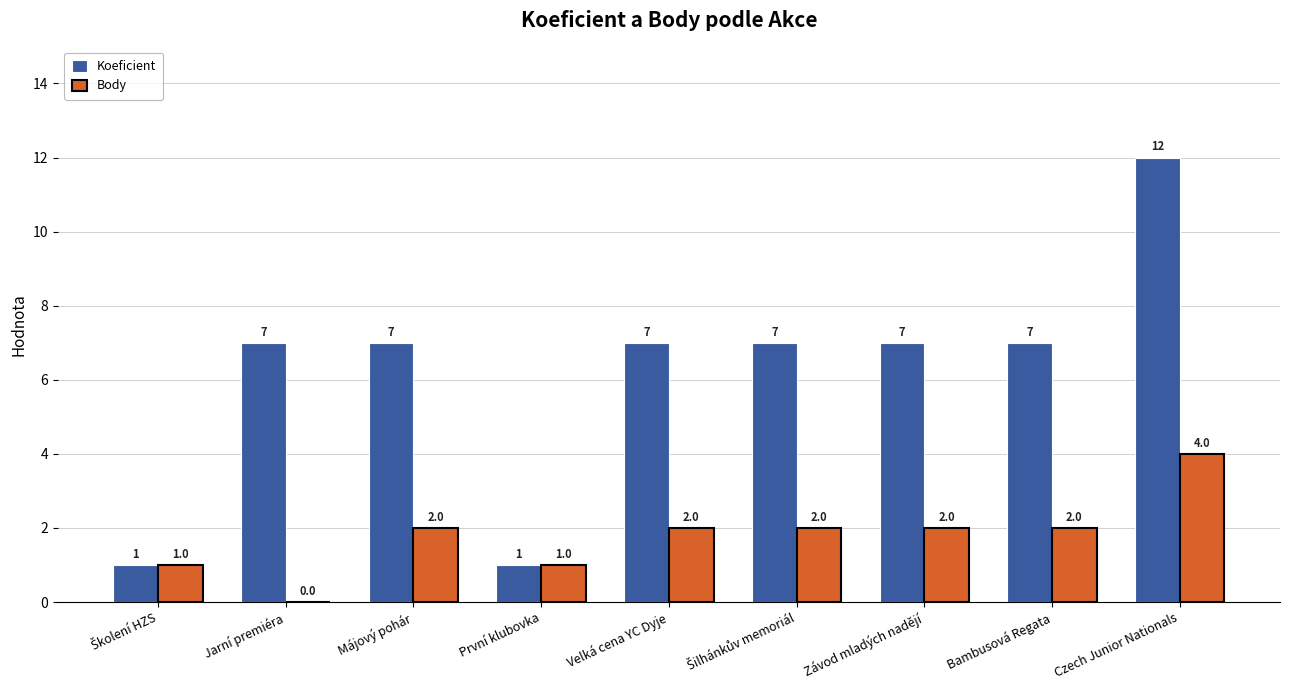

What is the maximum value shown in the chart?

12